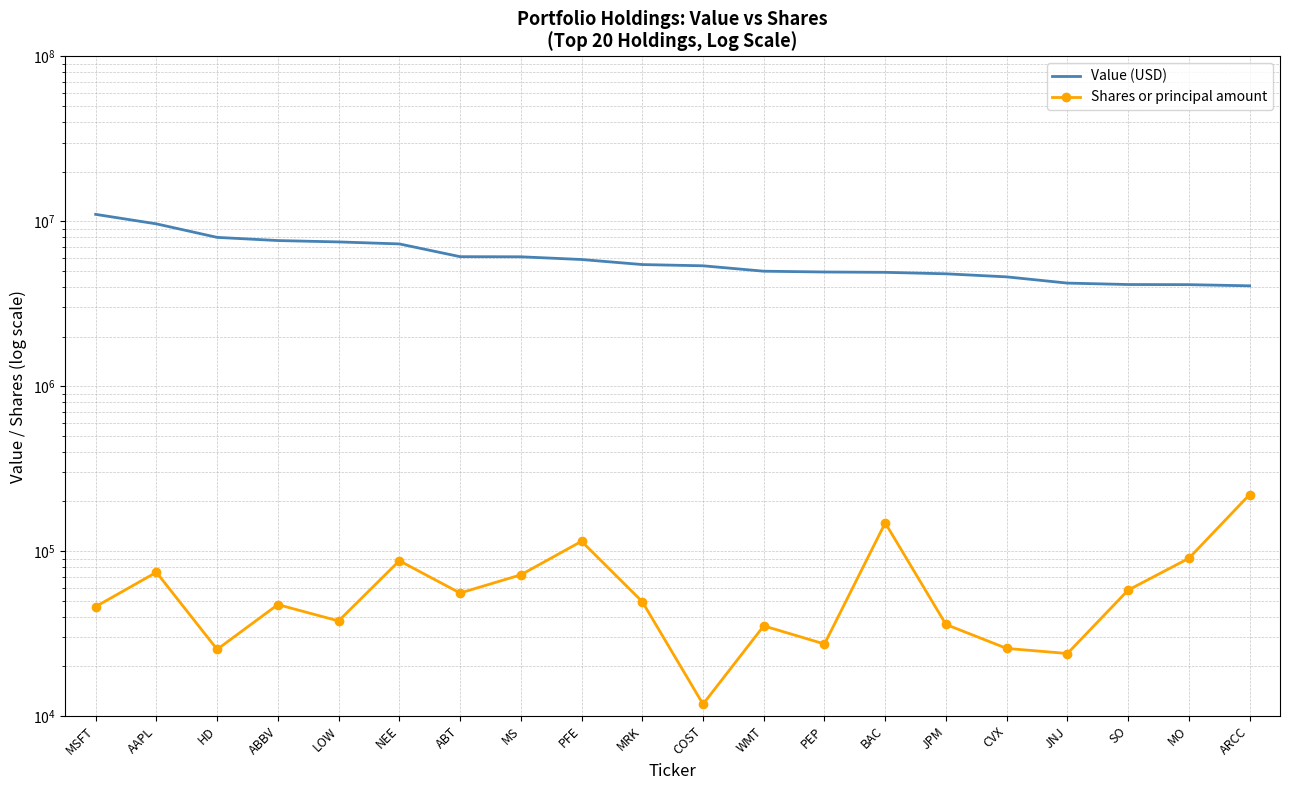

Which series has the largest total across all categories?

Value (USD)